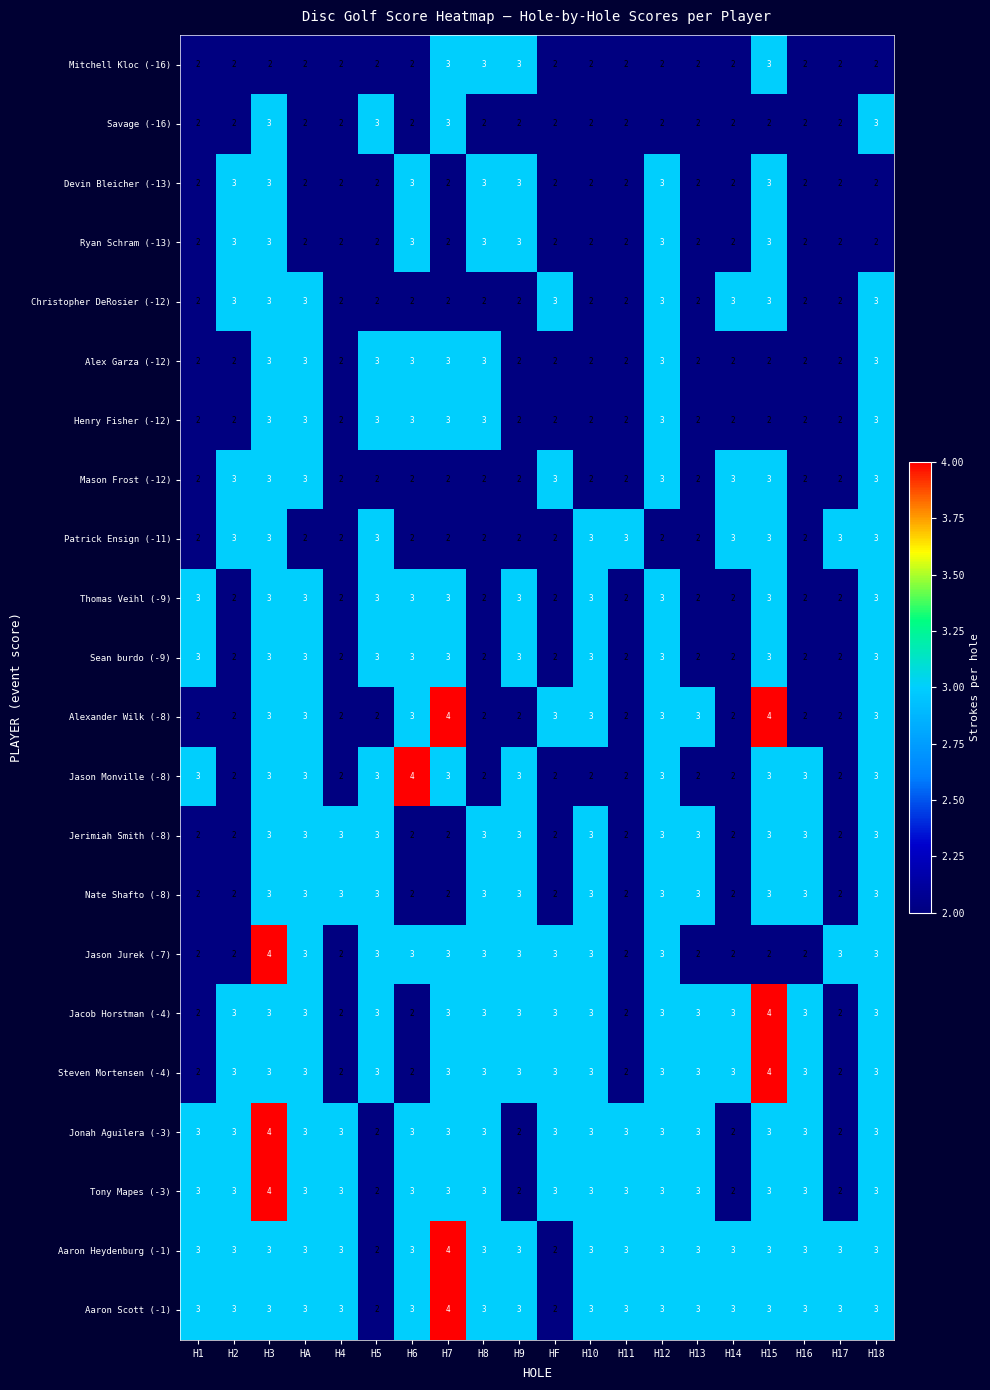

Is it true that Jason Monville (-8) equals 1 at H8?

False